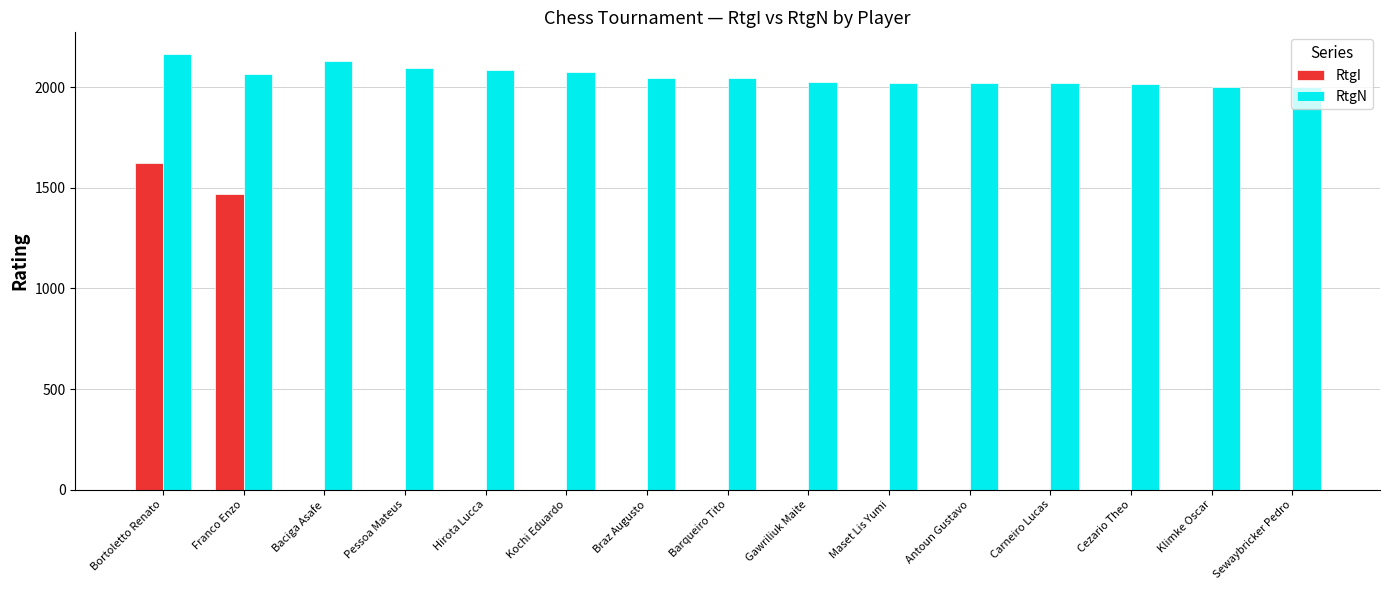

Is the value of RtgI at Carneiro Lucas greater than the value of RtgN at Cezario Theo?

No